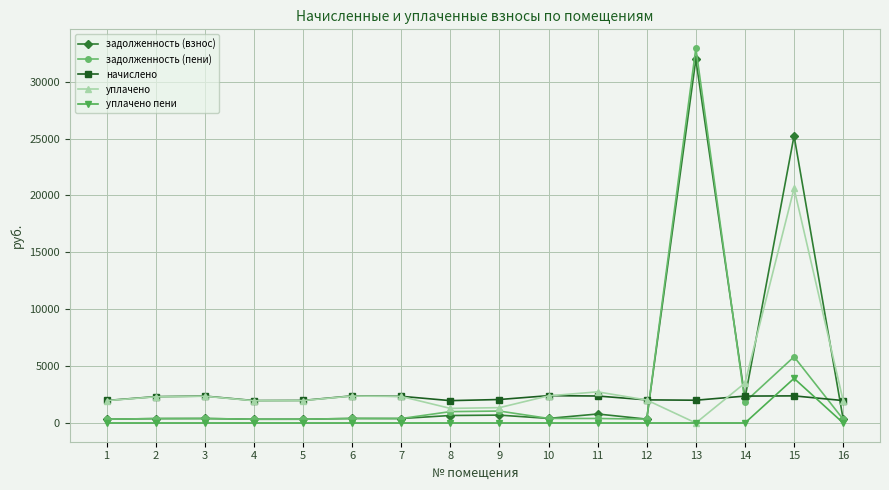

What is the sum of all уплачено пени values?

3920.5